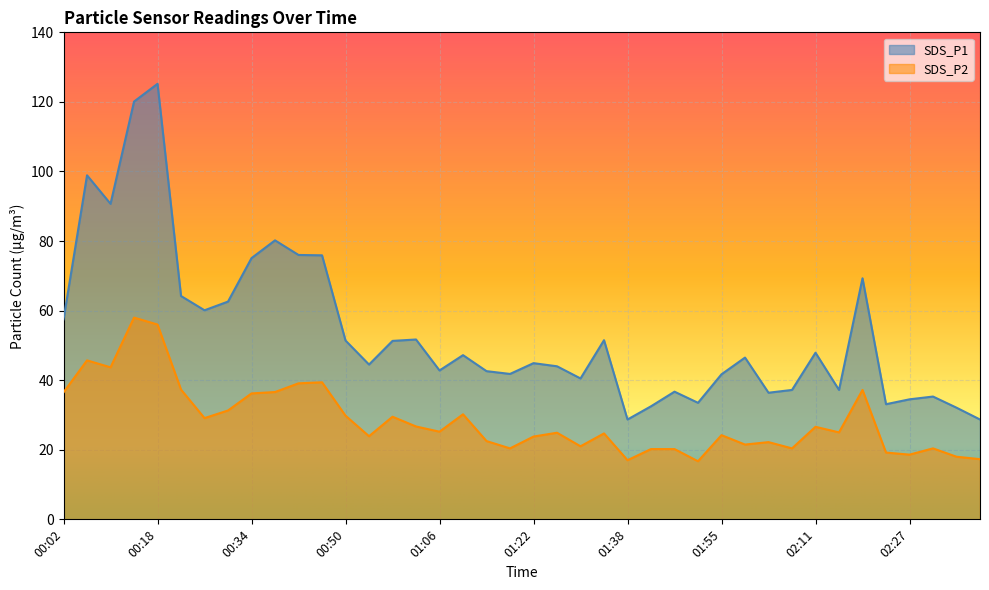

Which category has the highest value in the SDS_P1 series?

00:18